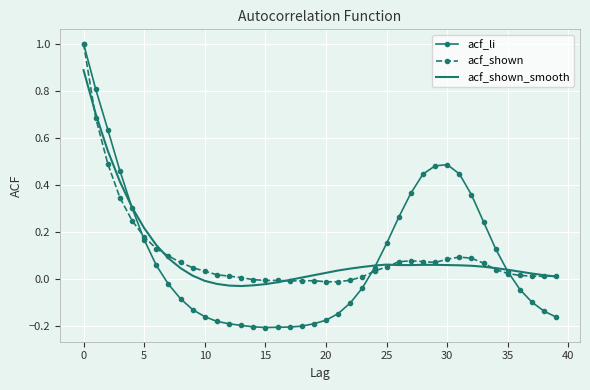

What is the maximum value for acf_shown?

1.0